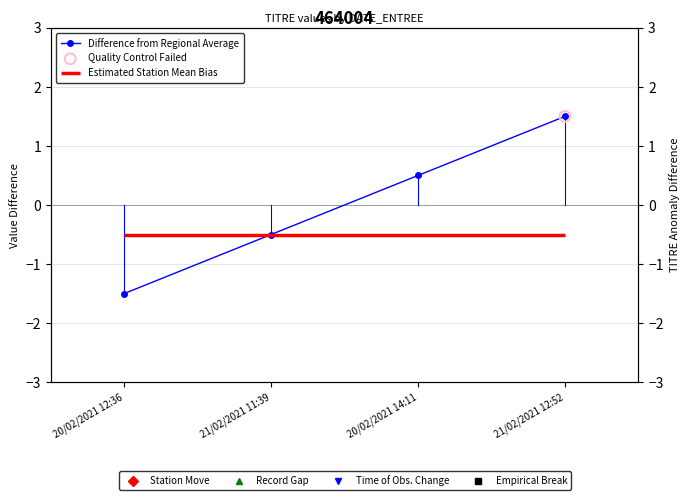

What is the change in value from 21/02/2021 11:39 to 20/02/2021 14:11?

+1.0